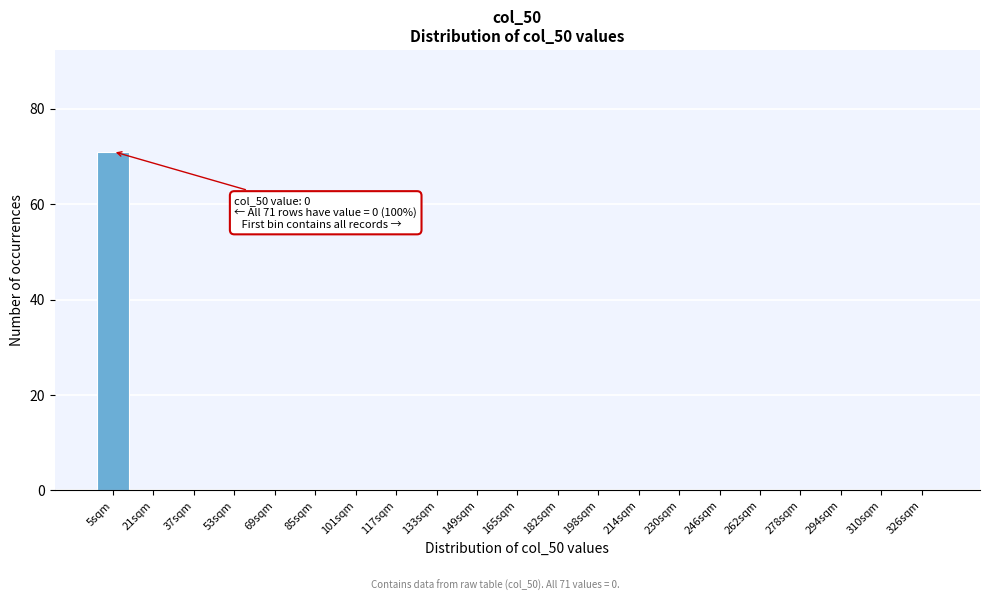

Reading left to right, list all the values displayed in this chart.

5sqm=71	21sqm=0	37sqm=0	53sqm=0	69sqm=0	85sqm=0	101sqm=0	117sqm=0	133sqm=0	149sqm=0	165sqm=0	182sqm=0	198sqm=0	214sqm=0	230sqm=0	246sqm=0	262sqm=0	278sqm=0	294sqm=0	310sqm=0	326sqm=0